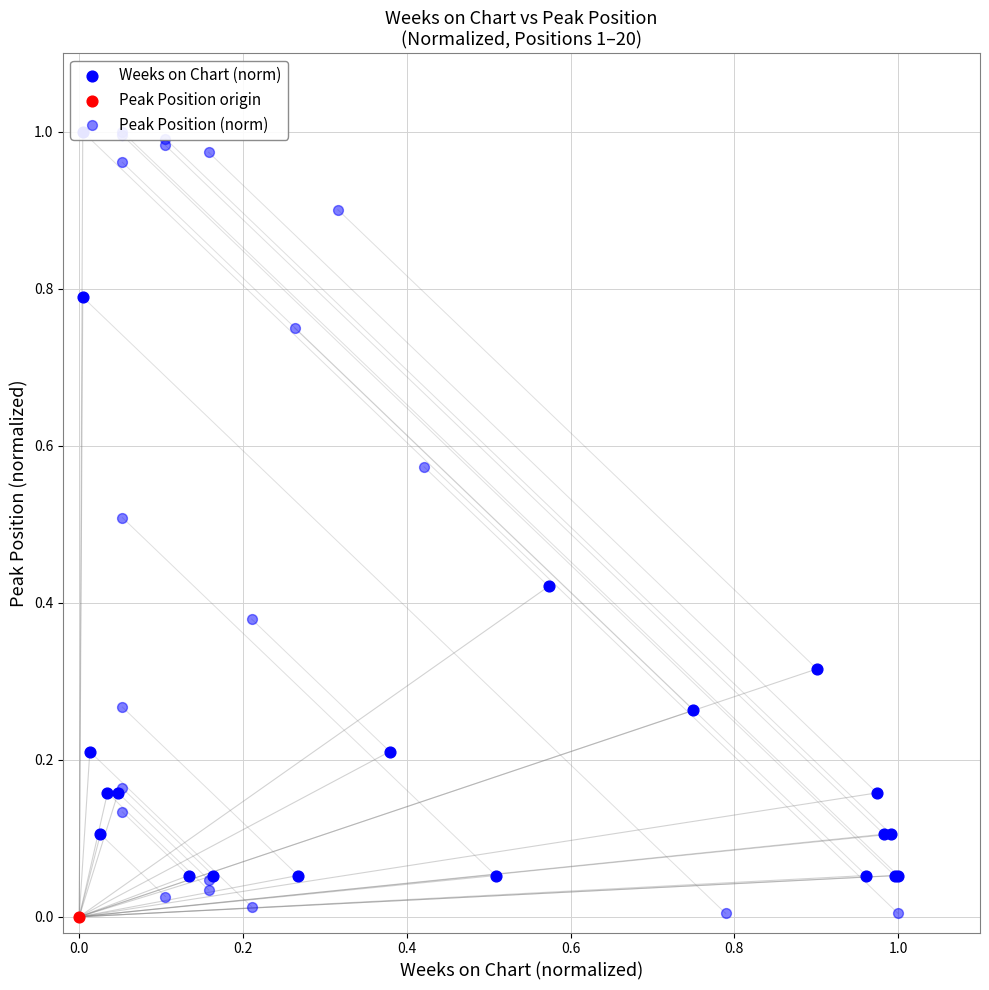

Which series has the widest spread of Y values?

Peak Position (norm)